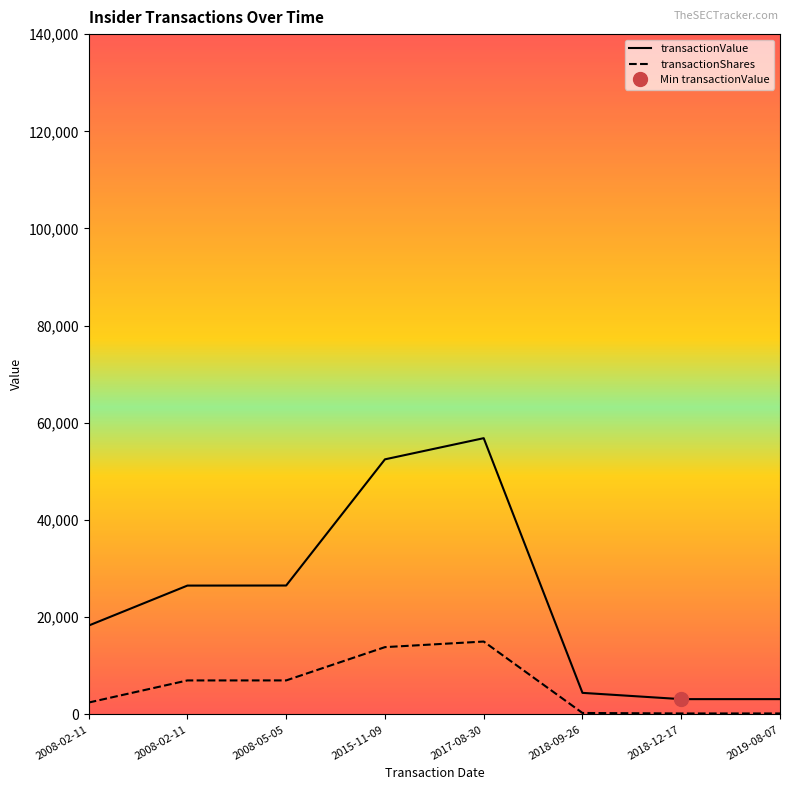

True or false: transactionValue and transactionShares intersect in this chart.

False